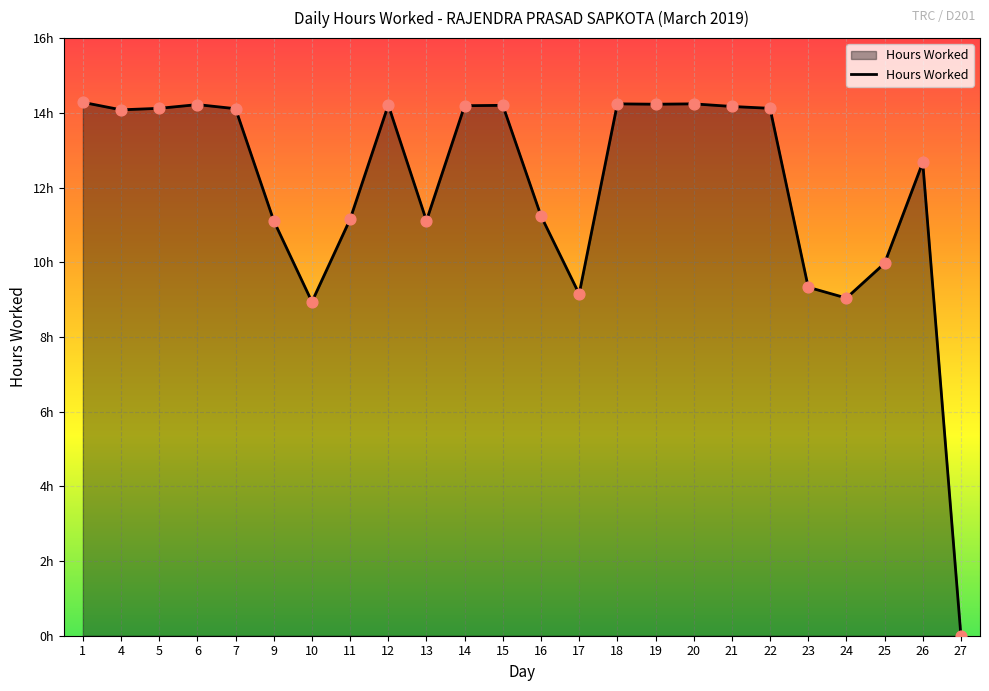

Is this an area chart (filled region under the line)?

Yes